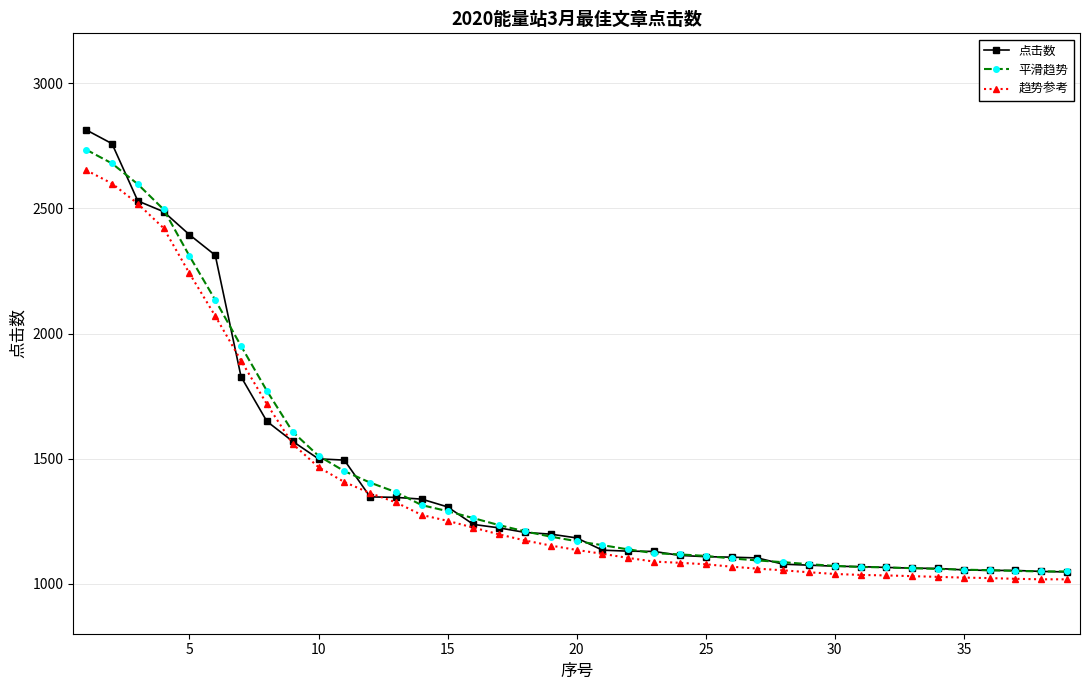

Rank the series by their maximum value, from highest to lowest.

点击数, 平滑趋势, 趋势参考